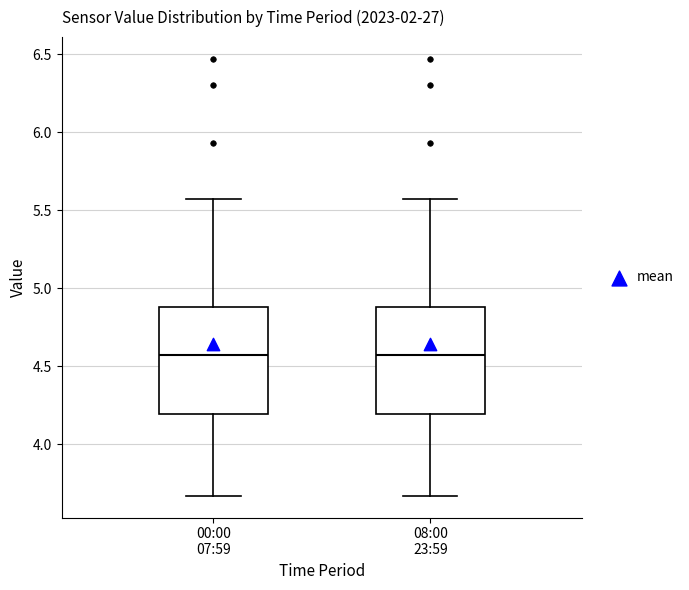

Reading left to right, read every box against the y-axis: the position of its median line, the range the box covers, and the ends of its whiskers. The values are not printed on the chart, so give them approximately, as read against the axis.

00:00 07:59: median 4.55, box 4.20 to 4.90, whiskers 3.65 to 5.55
08:00 23:59: median 4.55, box 4.20 to 4.90, whiskers 3.65 to 5.55